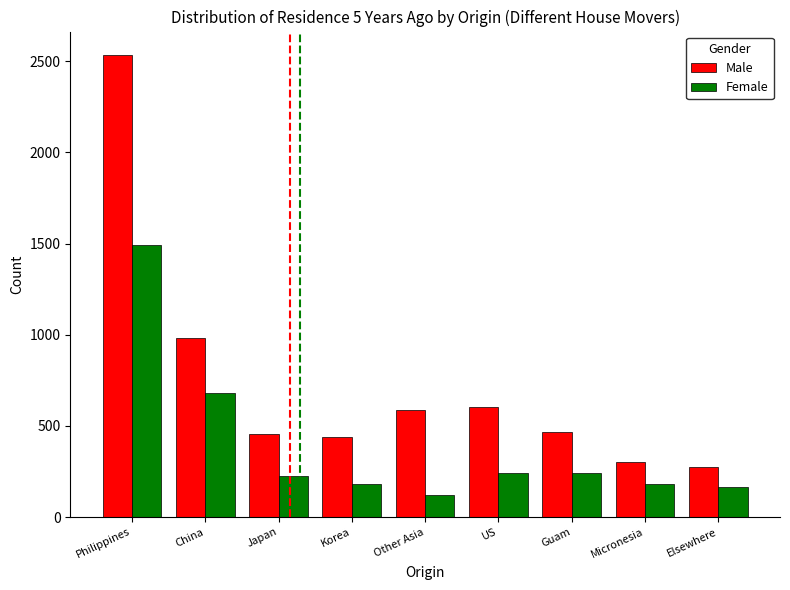

Reading left to right, extract all data points from this chart.

Male: 2536	981	453	438	589	604	468	302	272
Female: 1494	679	226	181	121	241	241	181	166